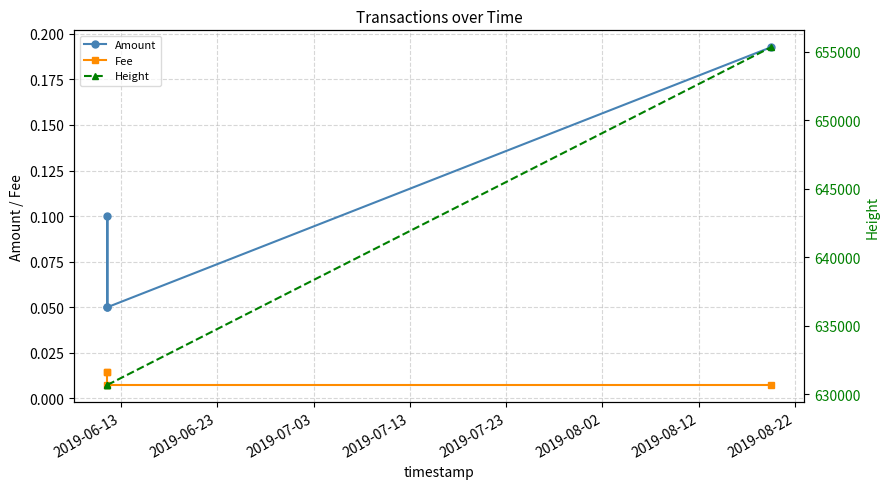

What is the difference between the maximum and minimum values in the Amount series?

0.1